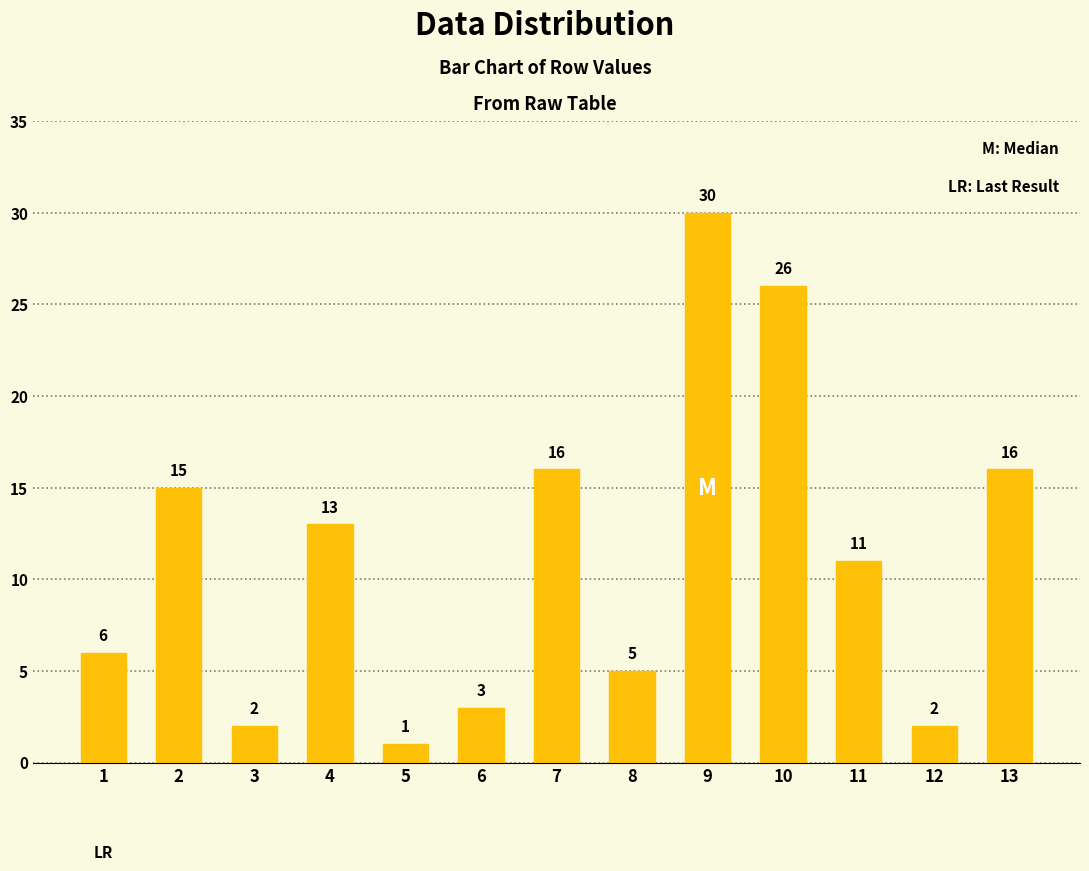

What is the sum of the values at 12 and 11?

13